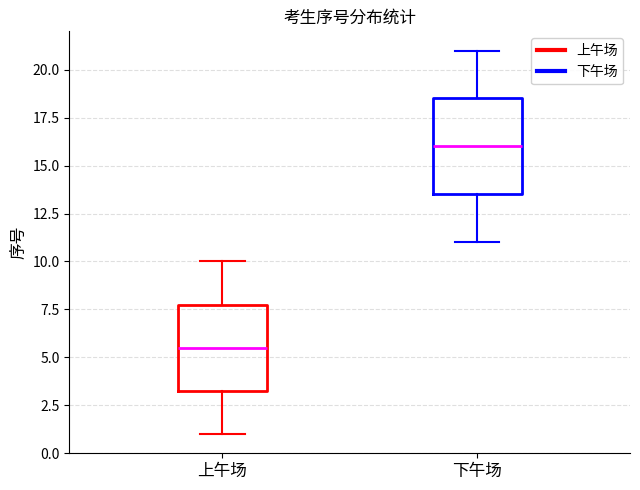

Reading left to right, read every box against the y-axis: the position of its median line, the range the box covers, and the ends of its whiskers. The values are not printed on the chart, so give them approximately, as read against the axis.

上午场: median 5.5, box 3.5 to 8.0, whiskers 1.0 to 10.0
下午场: median 16.0, box 13.5 to 18.5, whiskers 11.0 to 21.0